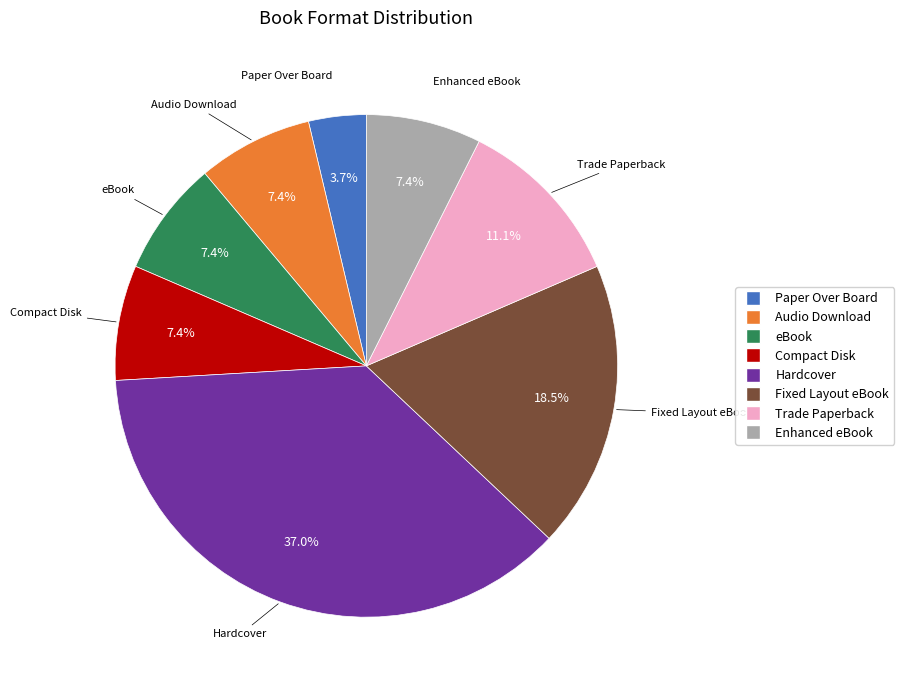

The Compact Disk slice represents 7% of the pie. True or false?

True